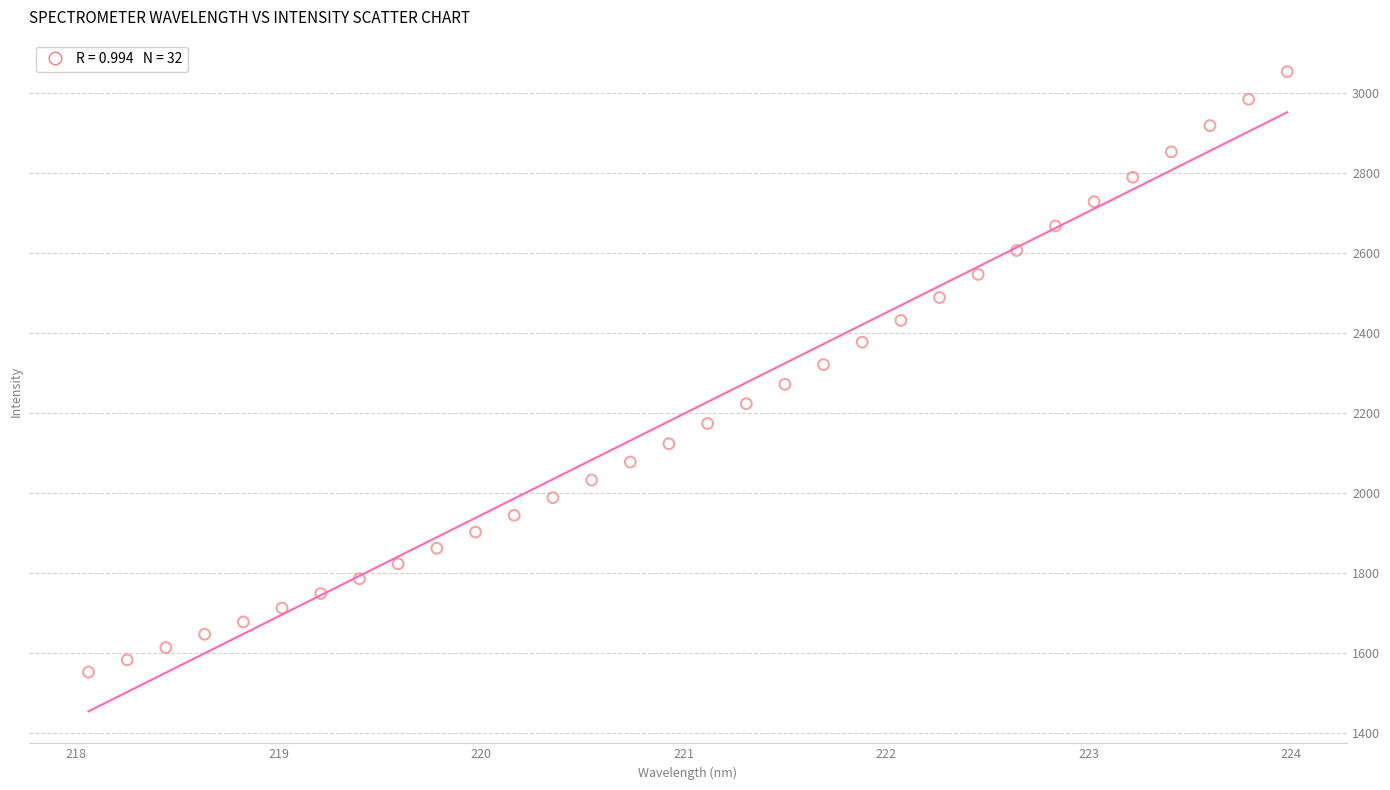

What is the range of Y values (max minus min)?

1501.0